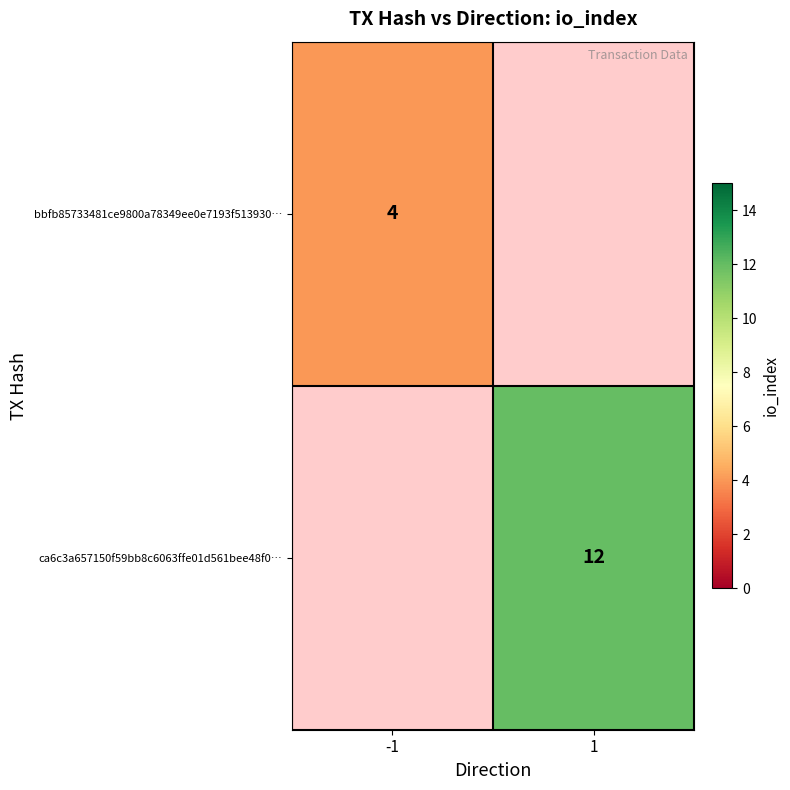

Count the number of data series in this chart.

2